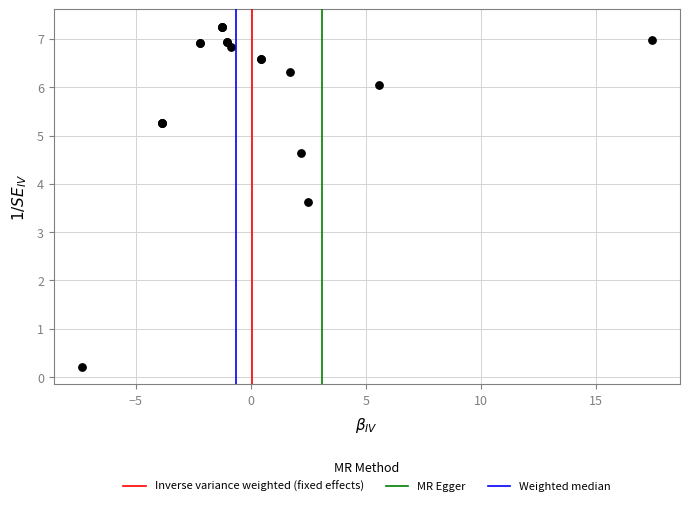

What Y value in the scatter plot is closest to 3?

3.6